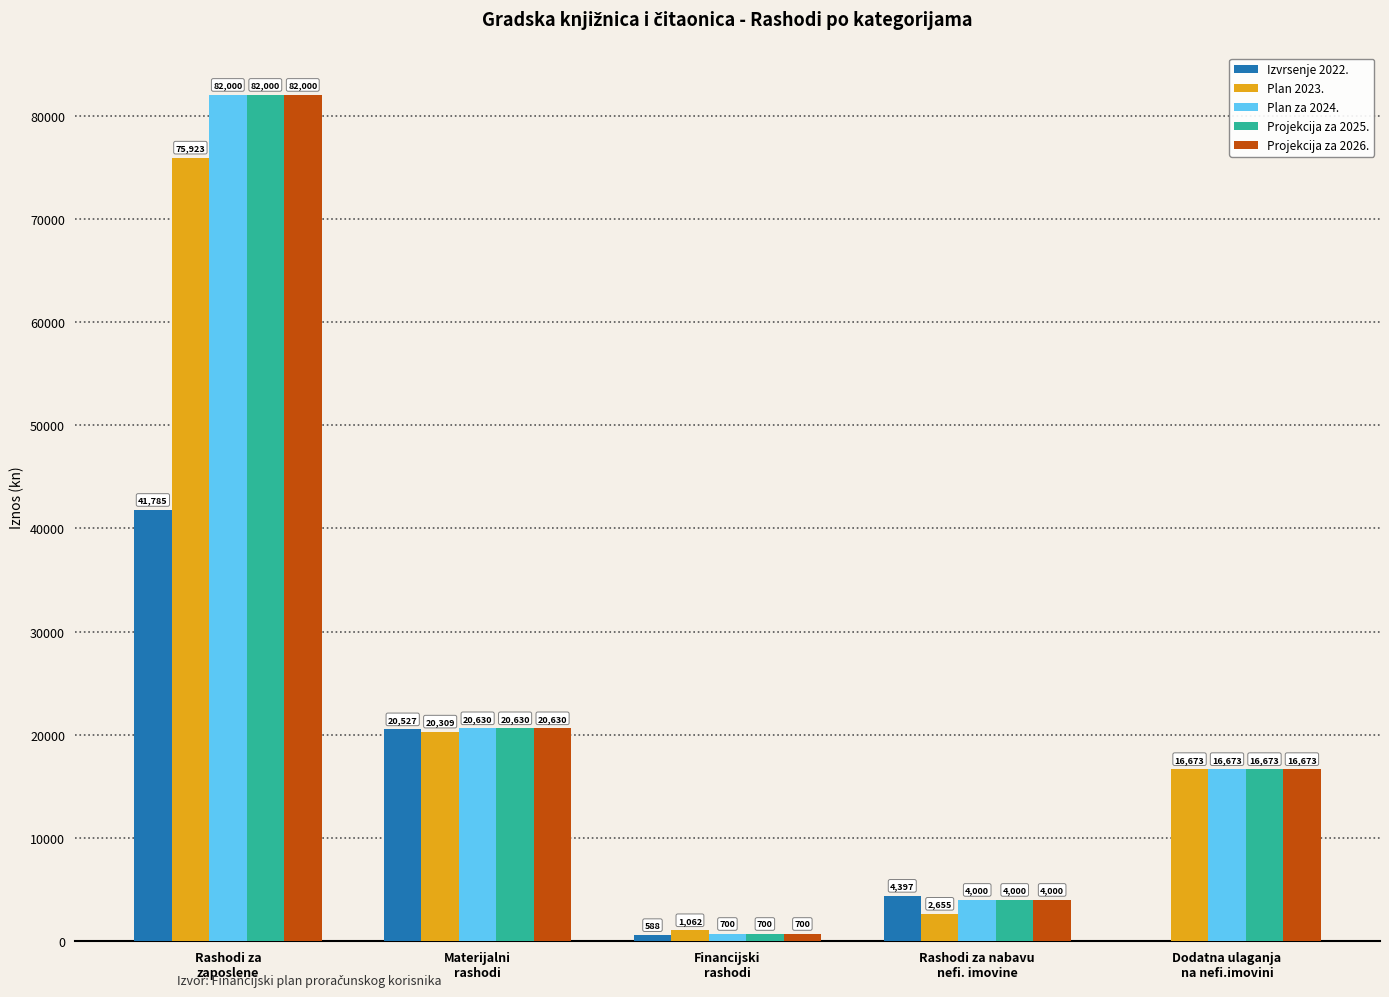

What is the highest value of the Izvrsenje 2022. series?

41785.2